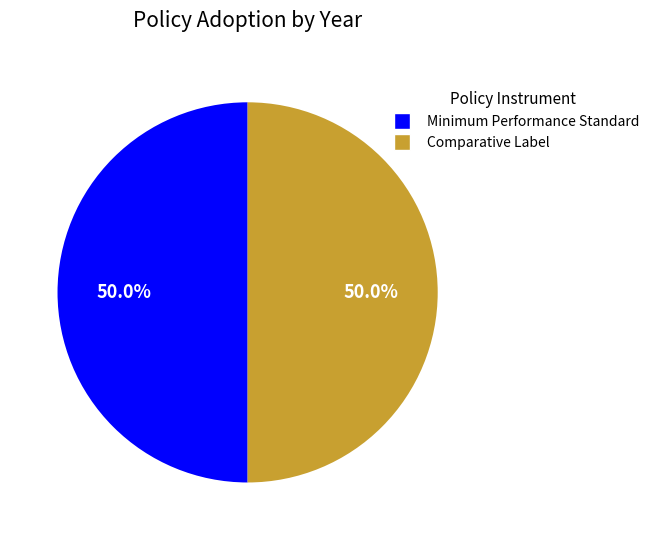

Combined, what portion of the pie is Minimum Performance Standard and Comparative Label?

100.0%